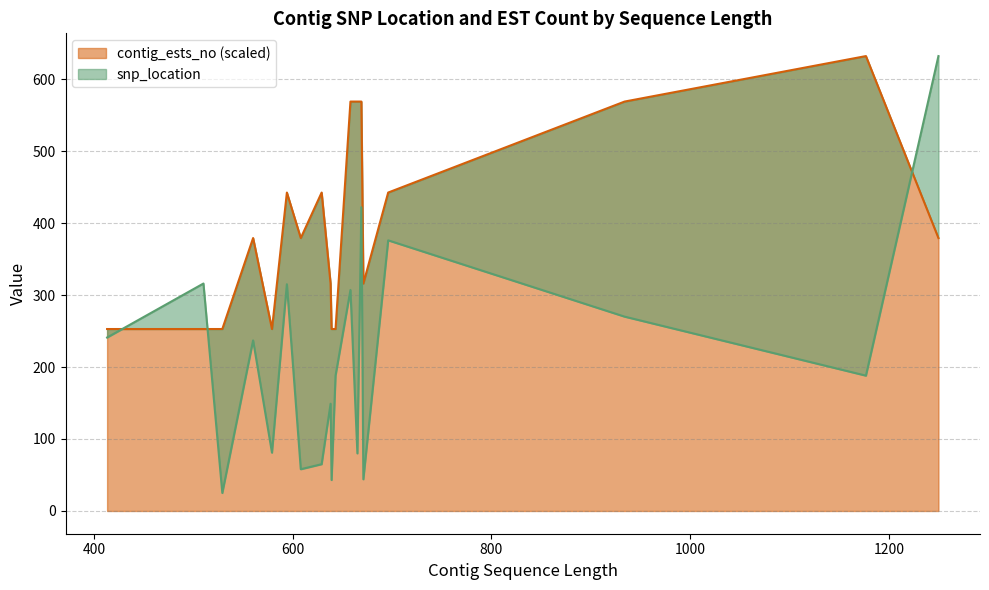

Between which two adjacent categories do contig_ests_no and snp_location first intersect?

413 and 510